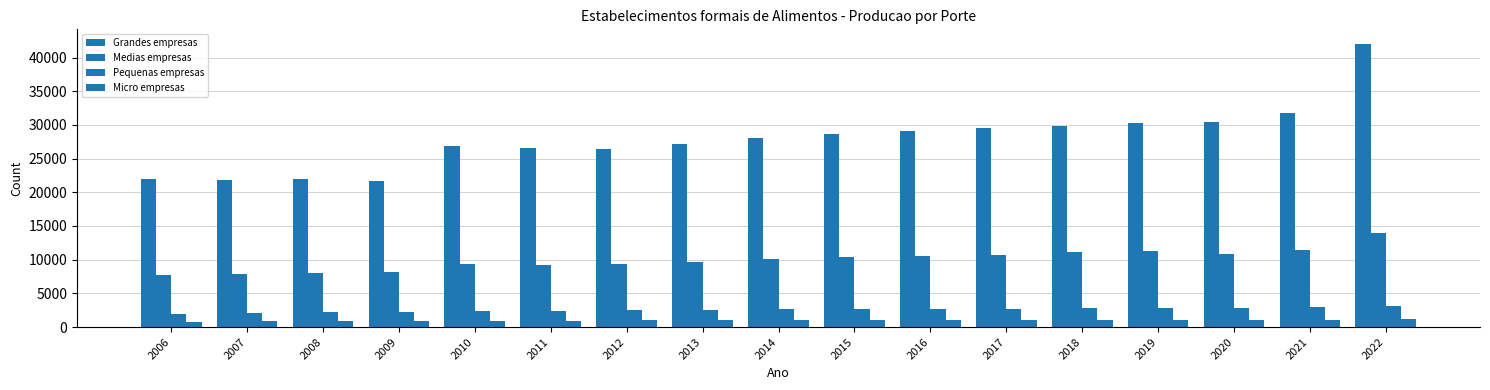

How many values in the Pequenas empresas series are below 2654?

8